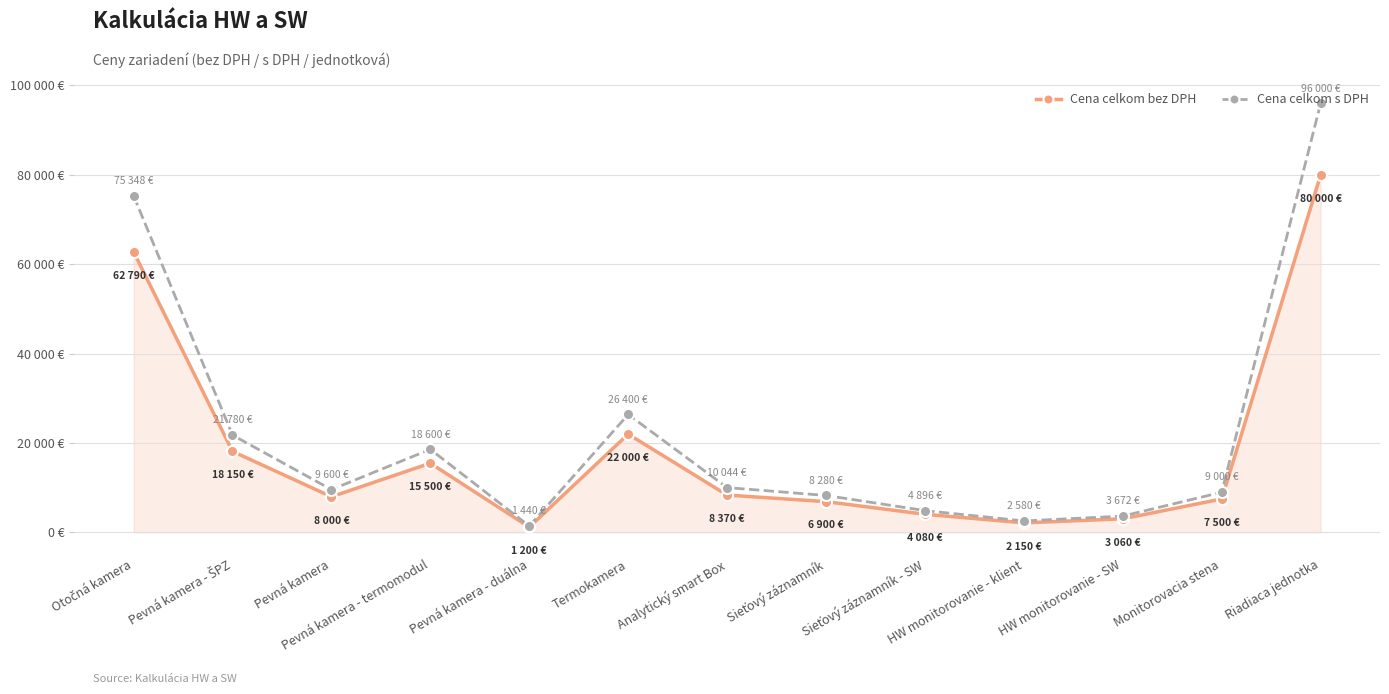

What are all the series names shown in the legend?

Cena celkom bez DPH, Cena celkom s DPH